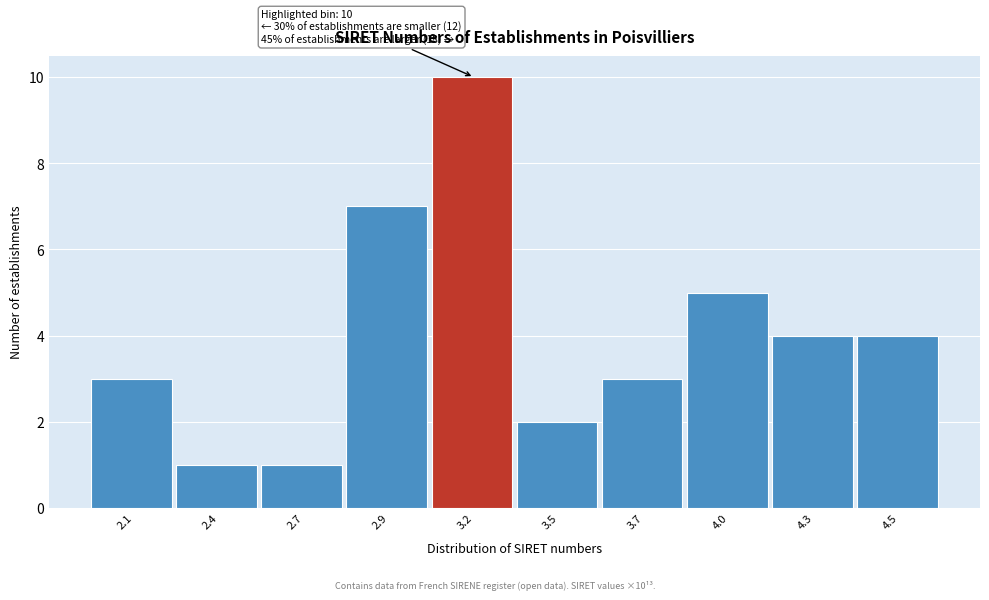

Reading left to right, transcribe all the data shown in this chart.

3	1	1	7	10	2	3	5	4	4